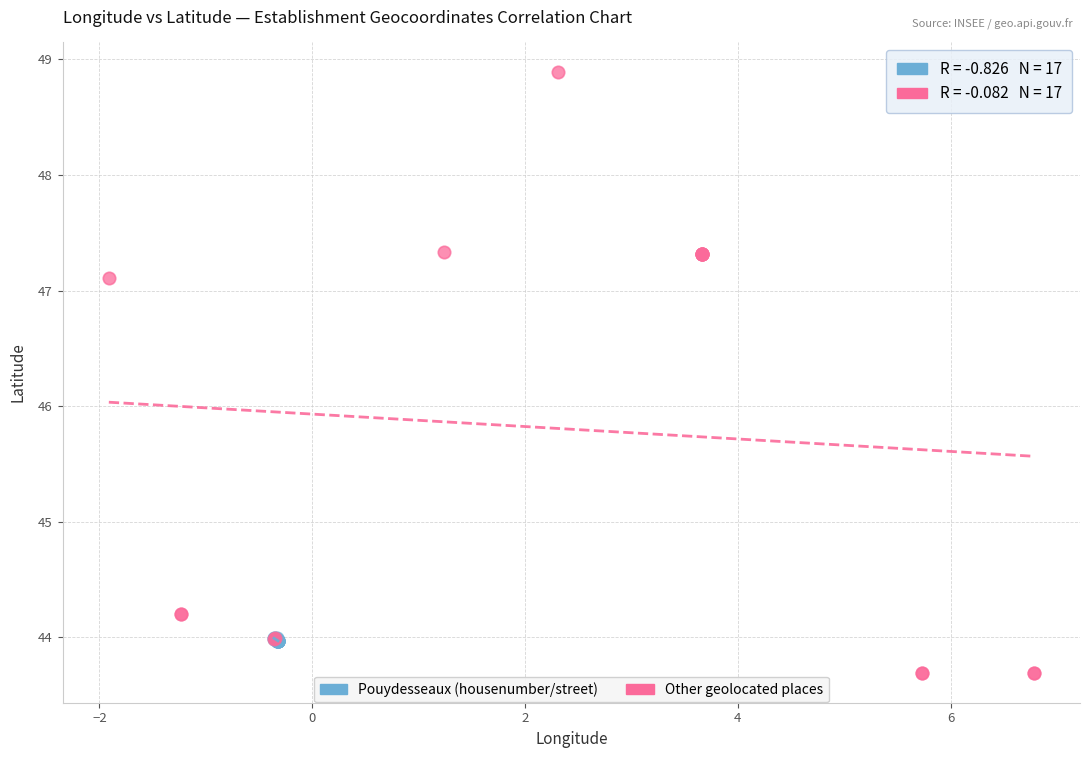

Which series reaches the maximum Y coordinate?

Other geolocated places